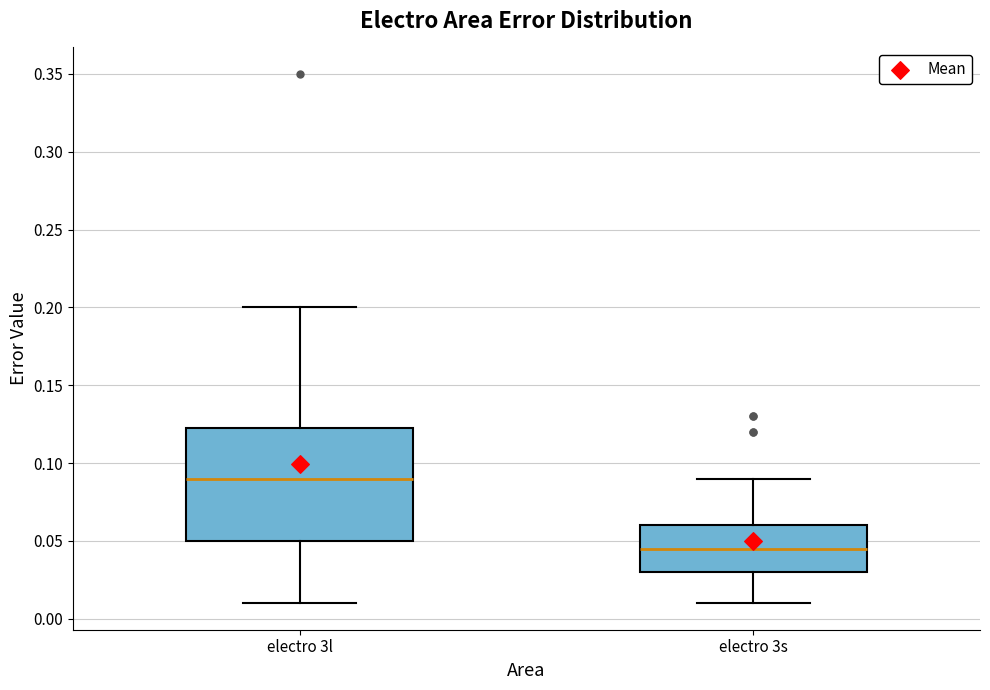

Where does the lower whisker of the box for electro 3s end on the y-axis? The values are not printed on the chart, so give them approximately, as read against the axis.

0.010